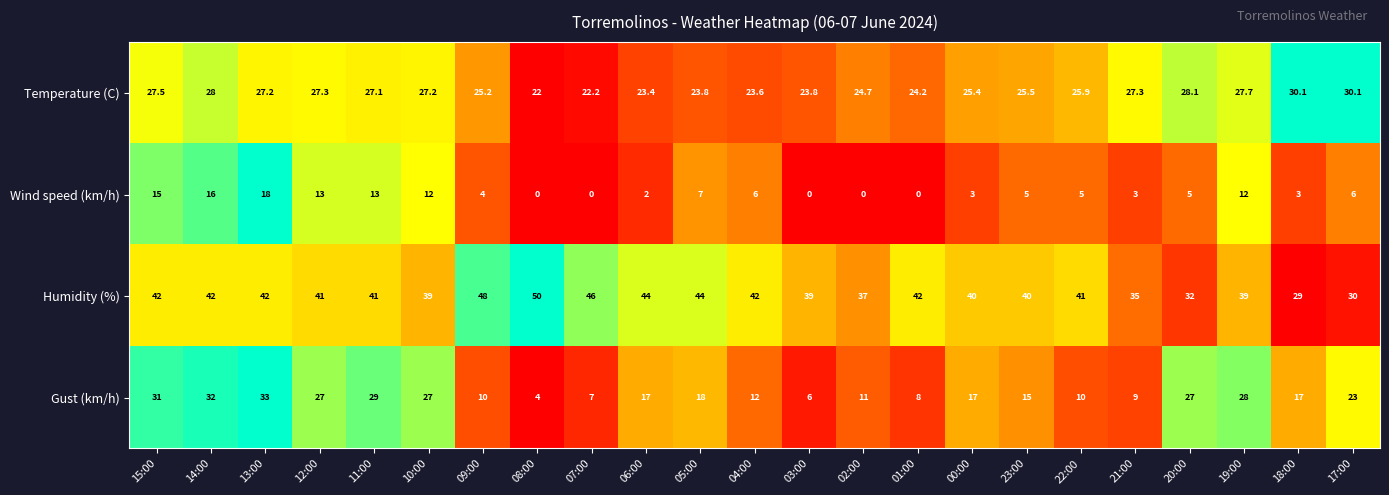

How many data points does each series have?

23